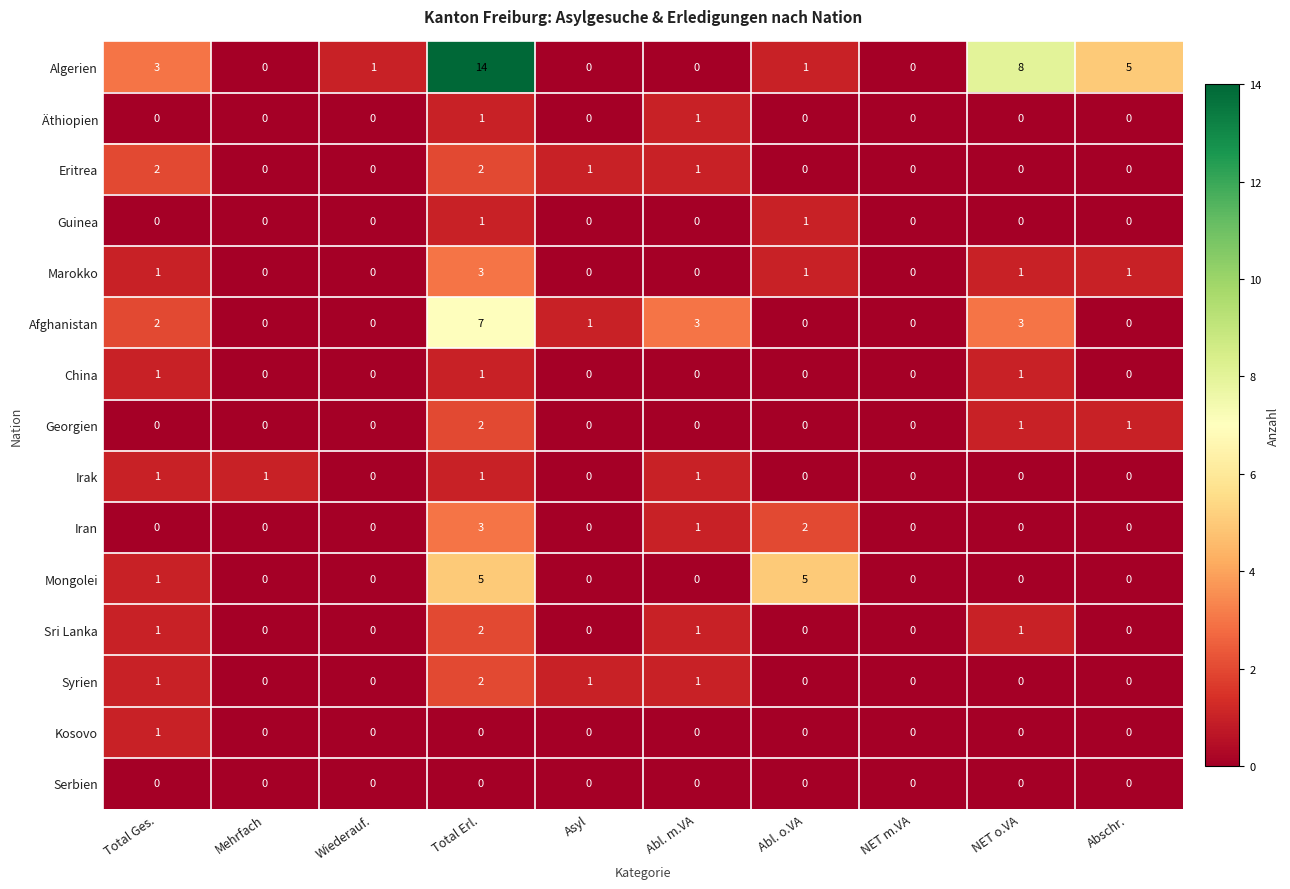

Rank the series by their maximum value, from highest to lowest.

Algerien, Afghanistan, Mongolei, Marokko, Iran, Eritrea, Georgien, Sri Lanka, Syrien, Äthiopien, Guinea, China, Irak, Kosovo, Serbien